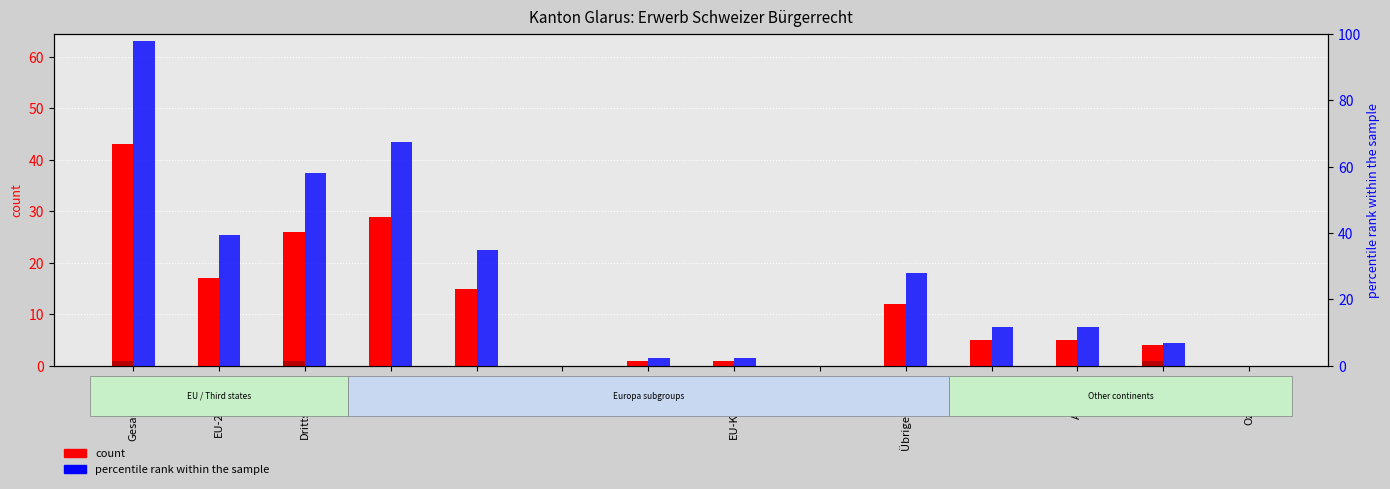

Between Drittstaaten and Asien, which series saw the biggest shift?

Ordentliche Einbürgerungen (%)